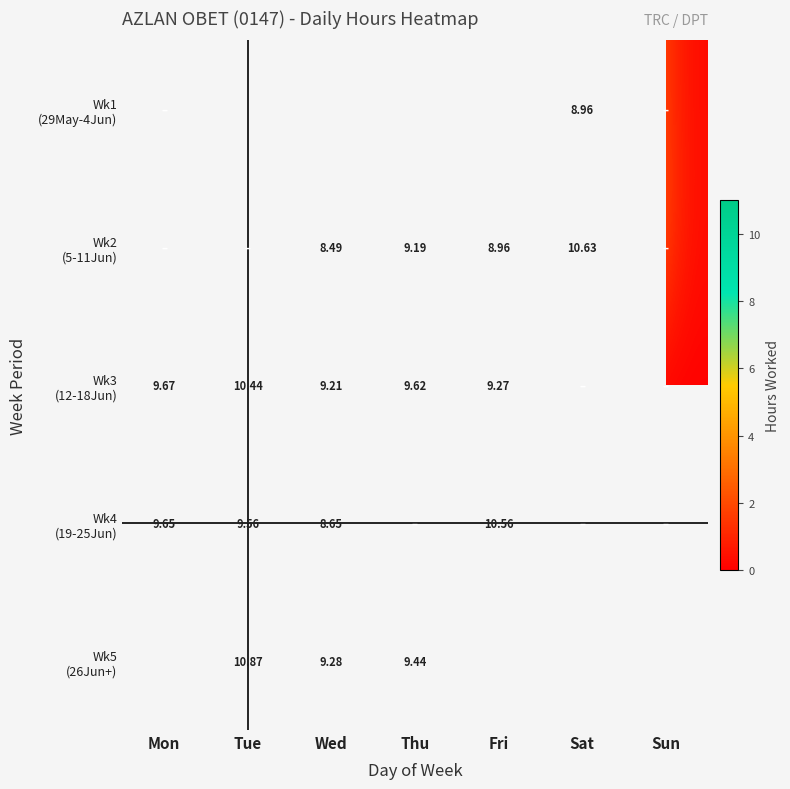

Which has a higher value, Fri or Mon?

Mon